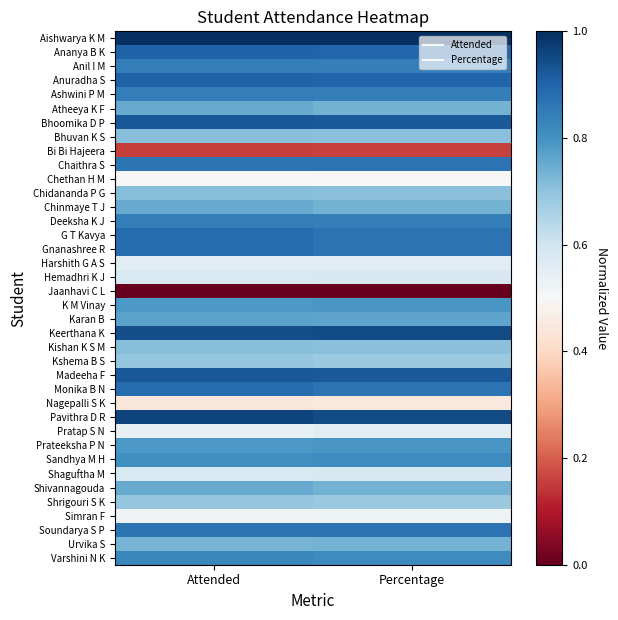

At how many categories does at least one series exceed 0?

2